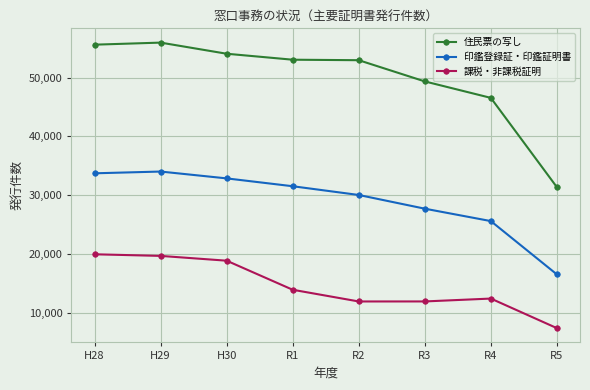

Rank the series at R1 from highest to lowest value.

住民票の写し, 印鑑登録証・印鑑証明書, 課税・非課税証明